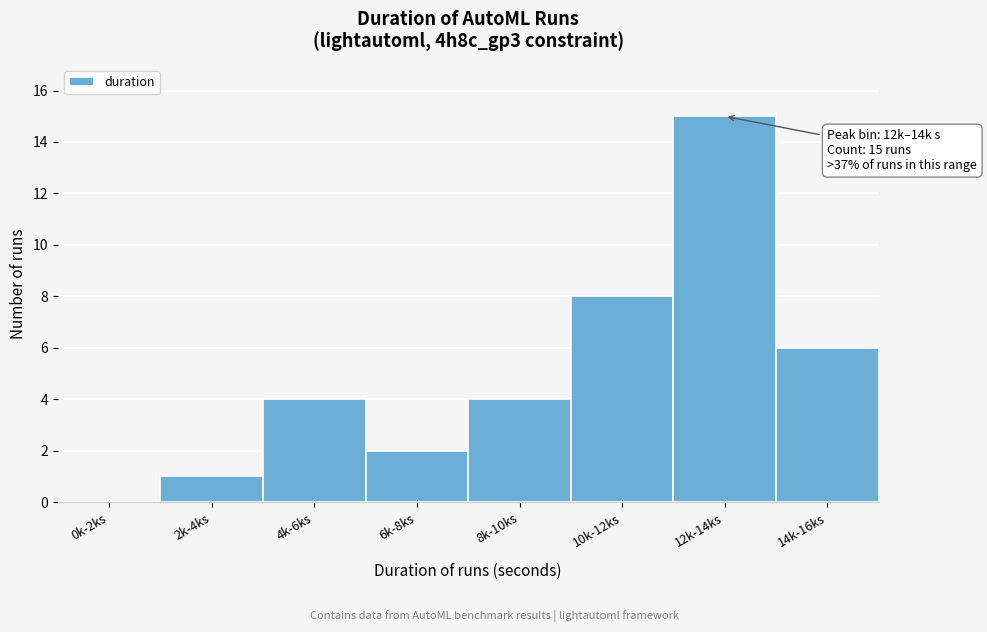

Reading left to right, list all the values displayed in this chart.

0k-2ks=0	2k-4ks=1	4k-6ks=4	6k-8ks=2	8k-10ks=4	10k-12ks=8	12k-14ks=15	14k-16ks=6